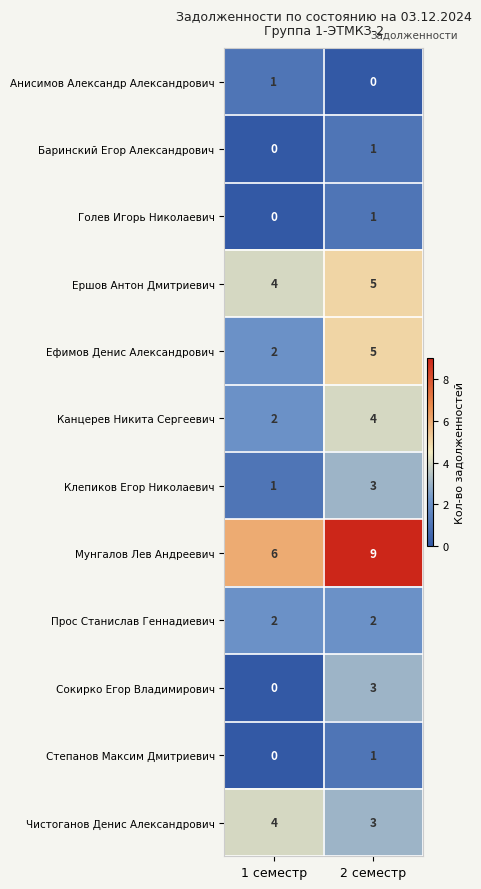

True or false: Ершов Антон Дмитриевич has a value of 8 at 2 семестр.

False